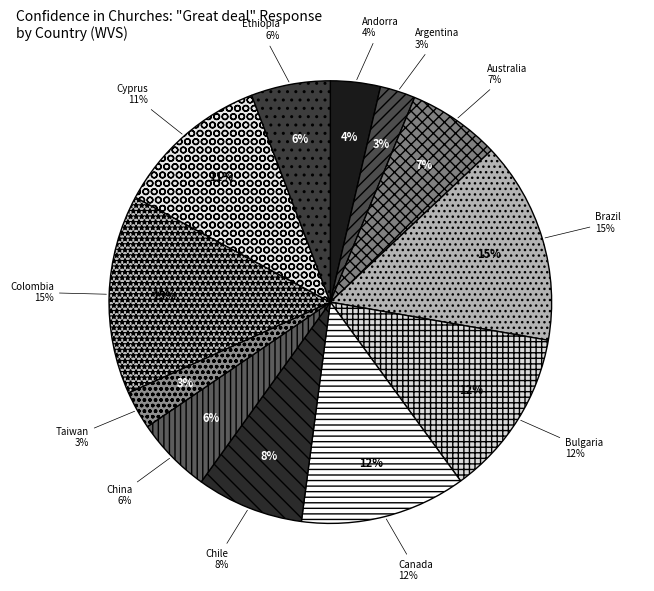

Which category has the biggest portion of the pie?

Brazil